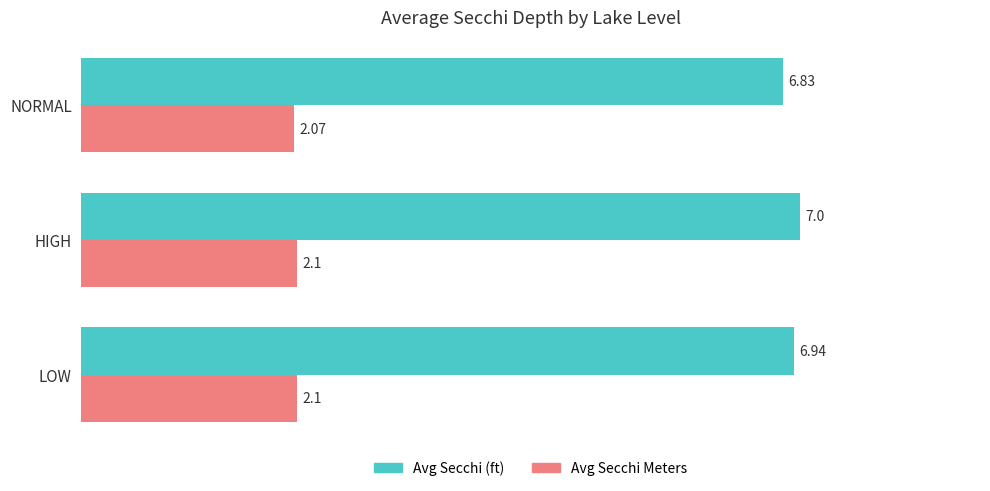

How many categories are shown in the chart?

3